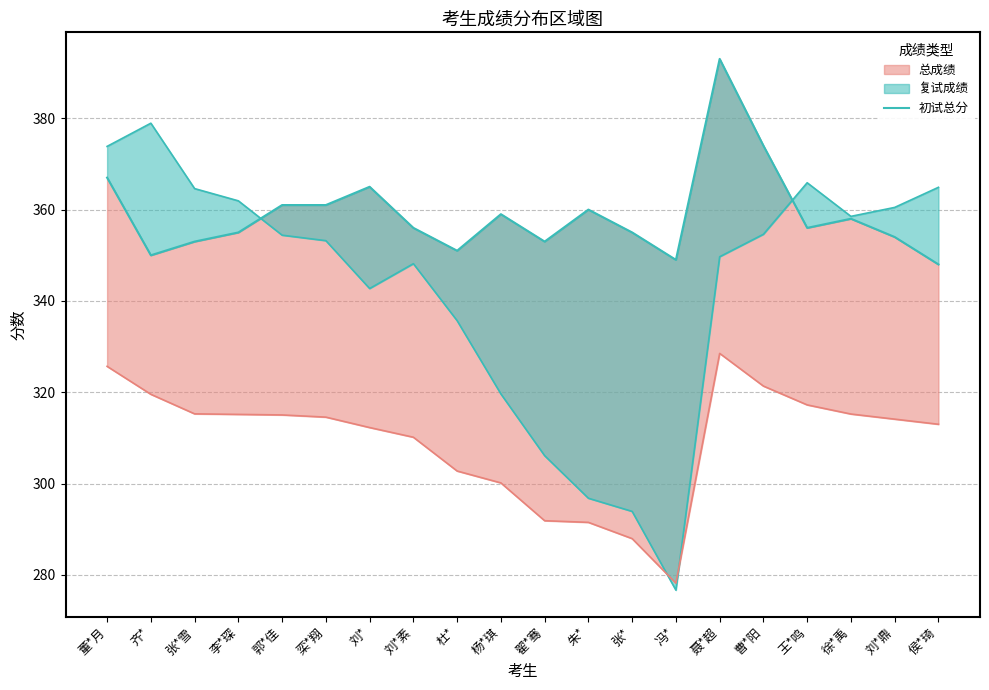

What is the ratio of the value at 侯*琦 to the value at 聂*超?

0.9